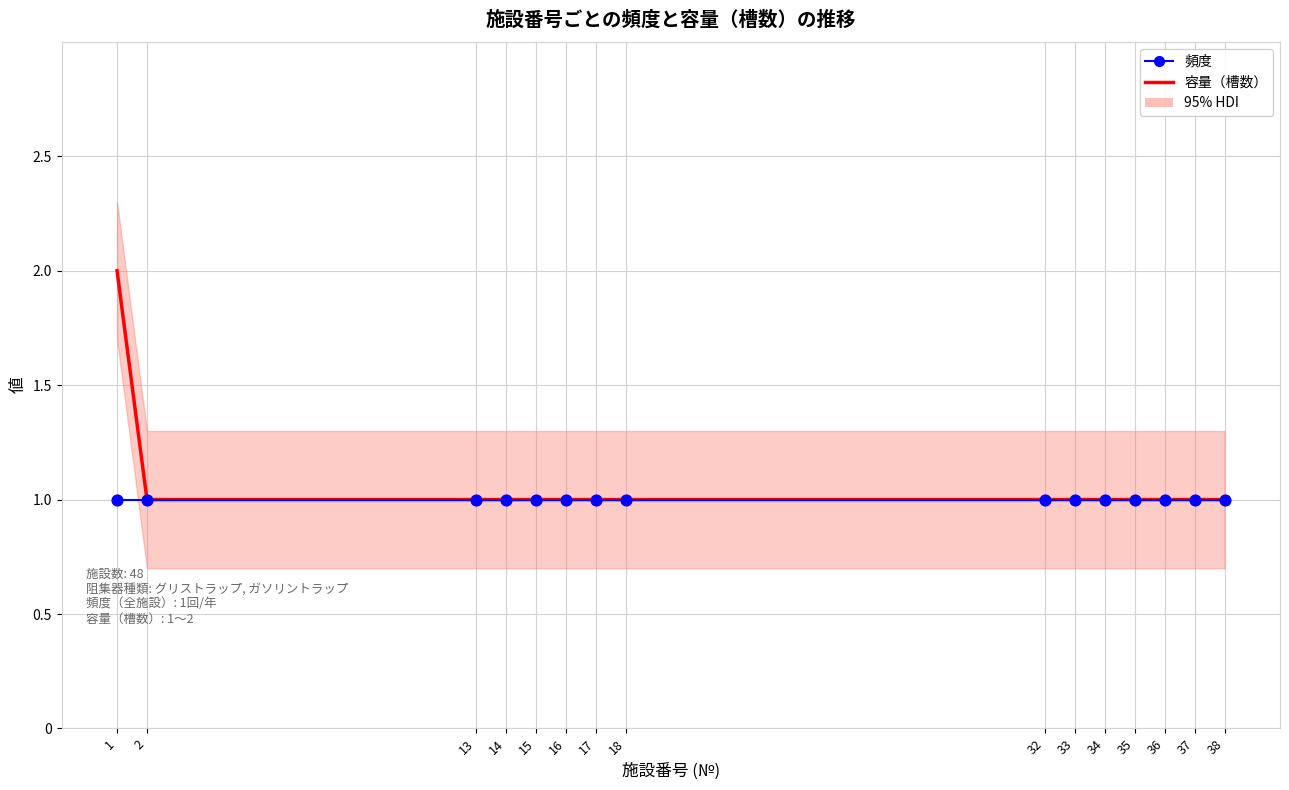

At which category is the sum across all series the highest?

1